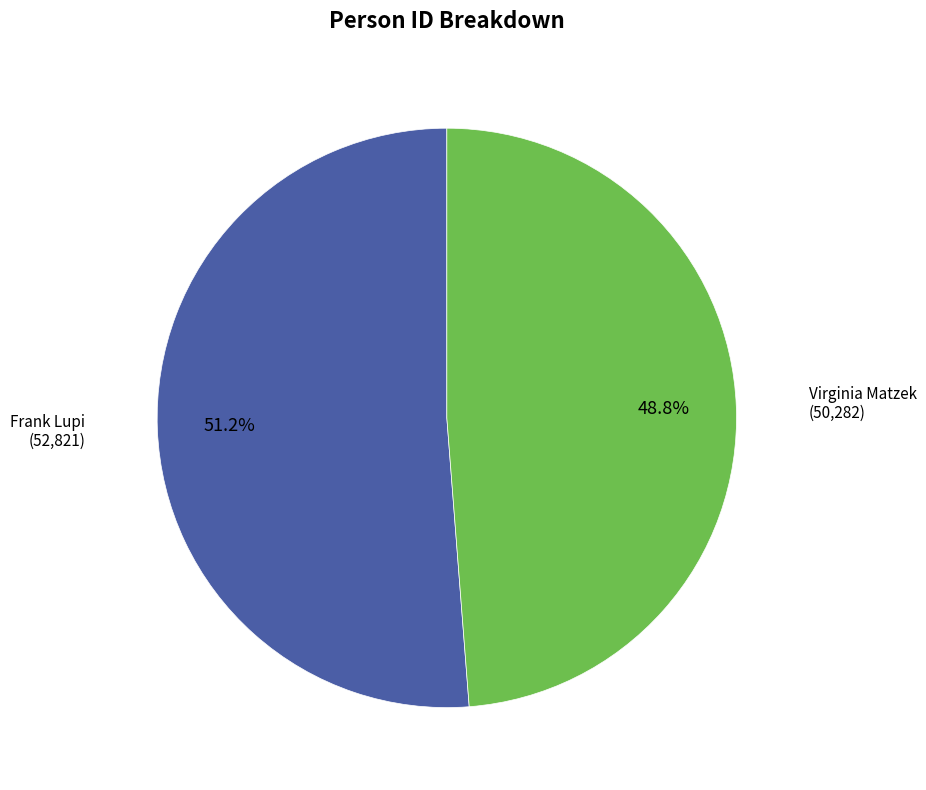

Is there any slice that represents more than half of the pie?

Yes